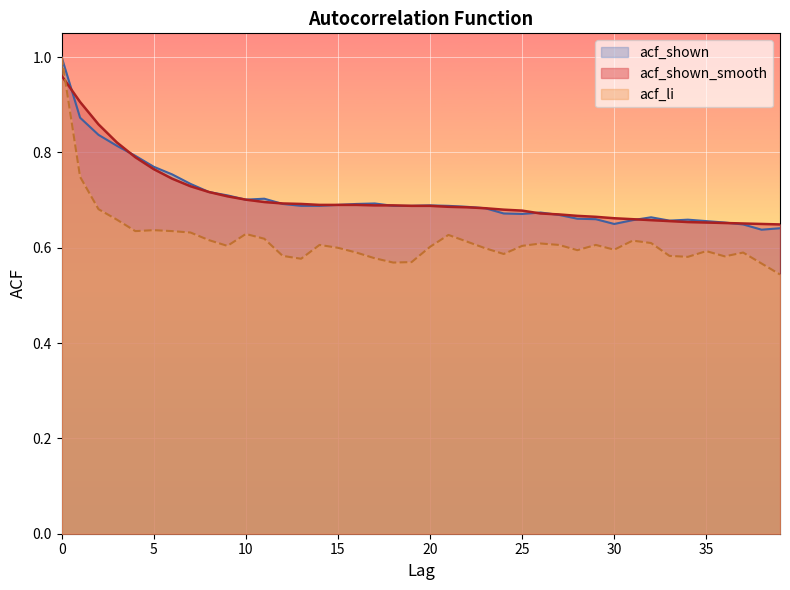

Rank the series by their maximum value, from lowest to highest.

acf_shown_smooth, acf_li, acf_shown